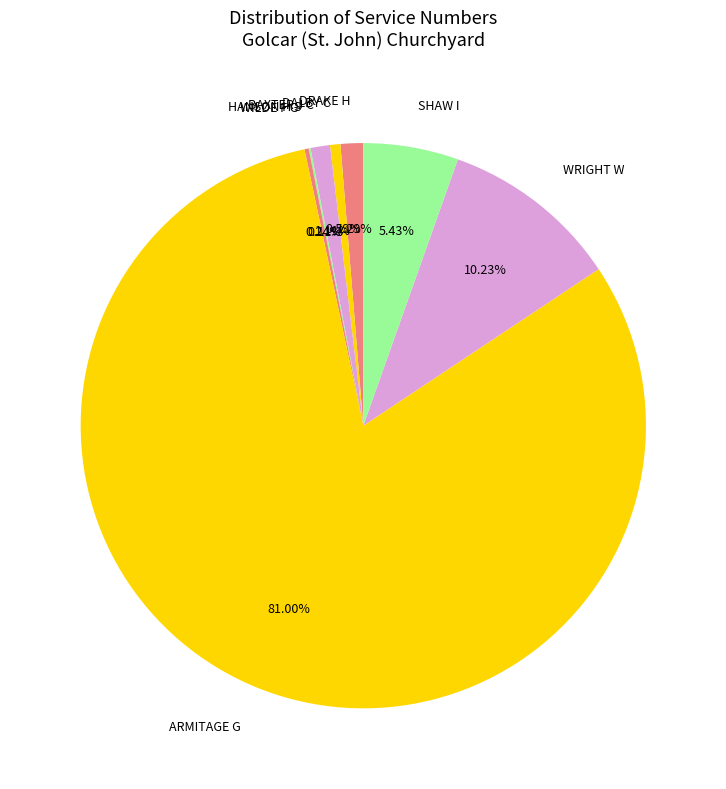

What is the largest slice in the pie chart?

ARMITAGE G